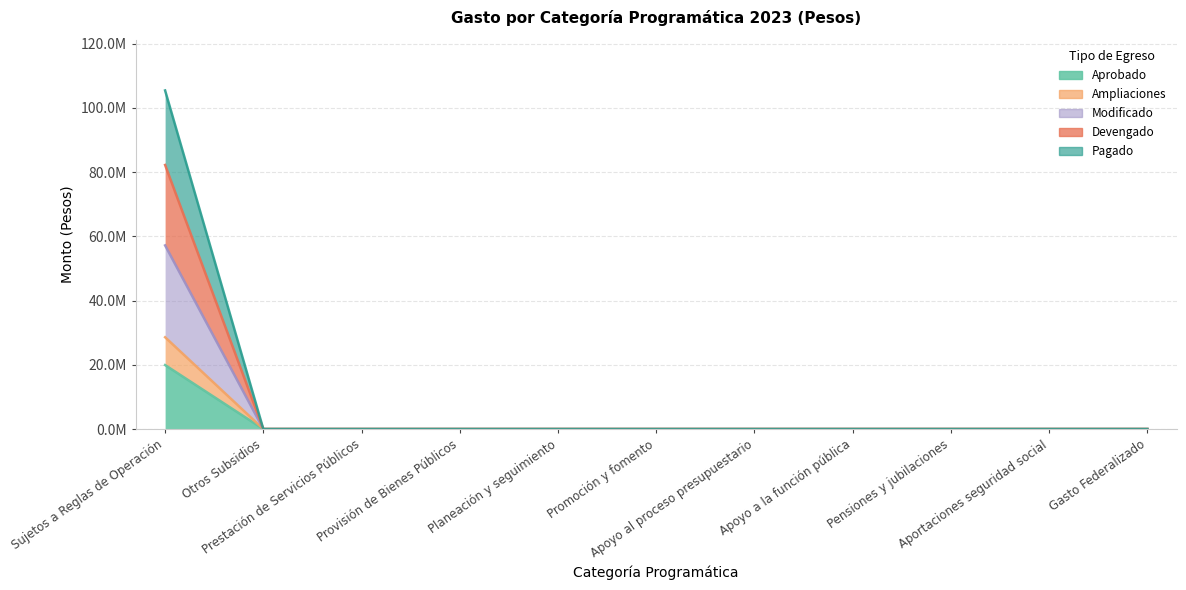

How many lines are shown in the chart?

5